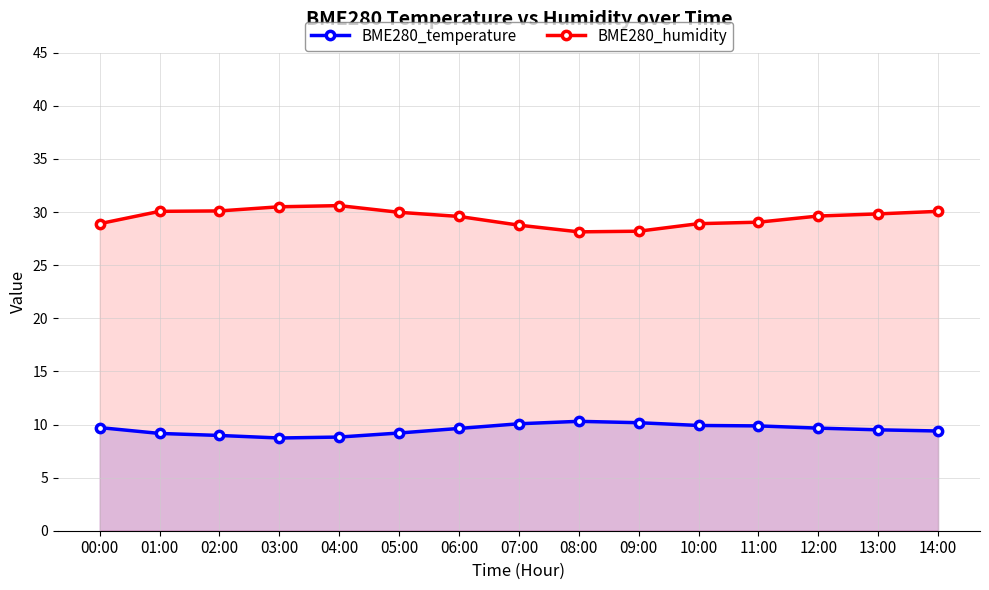

How many lines are shown in the chart?

2